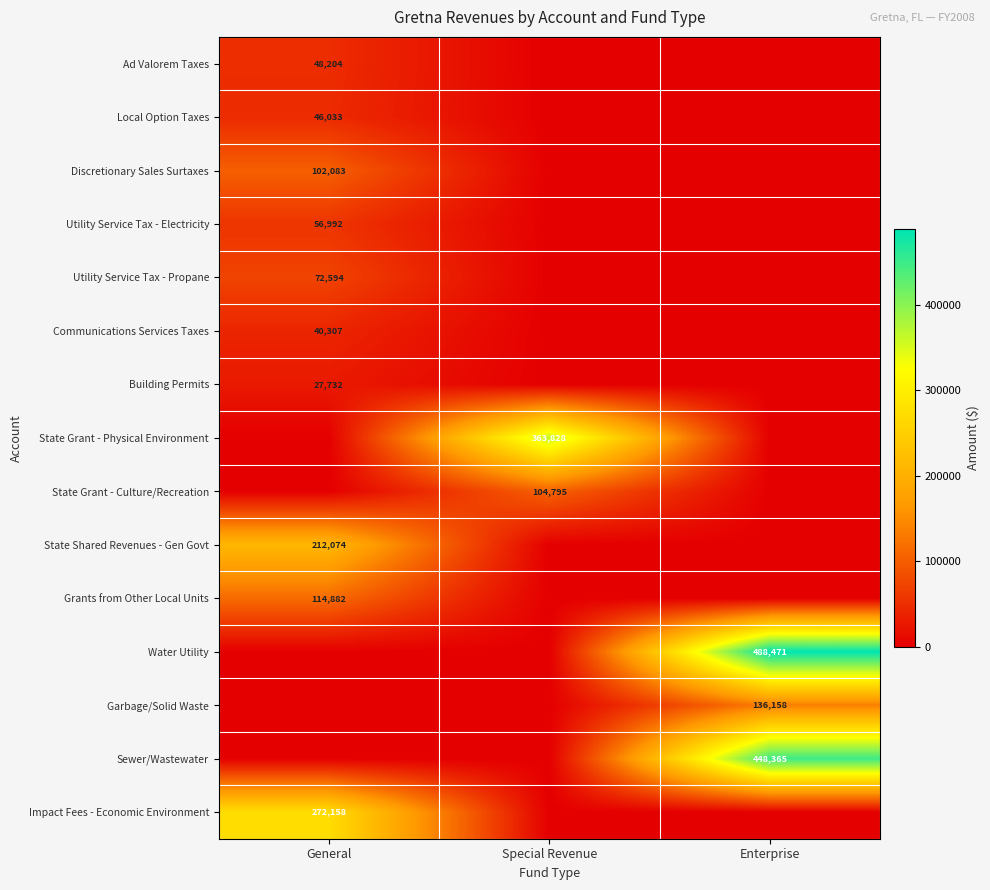

At which label does Impact Fees - Economic Environment reach its peak?

General